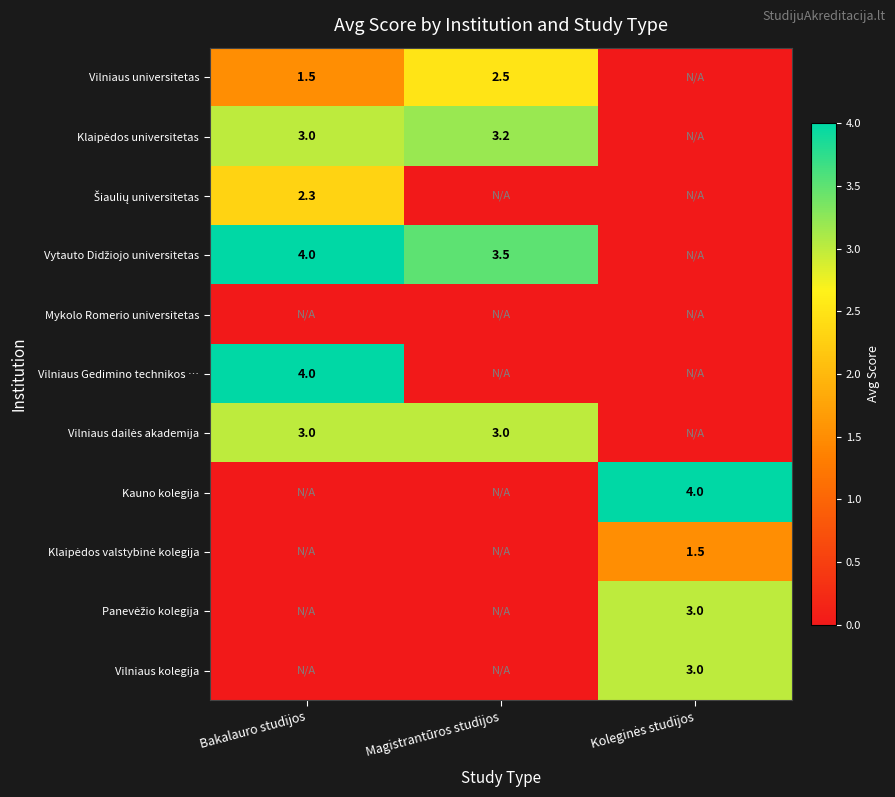

Which category has the highest value across all series?

Bakalauro studijos